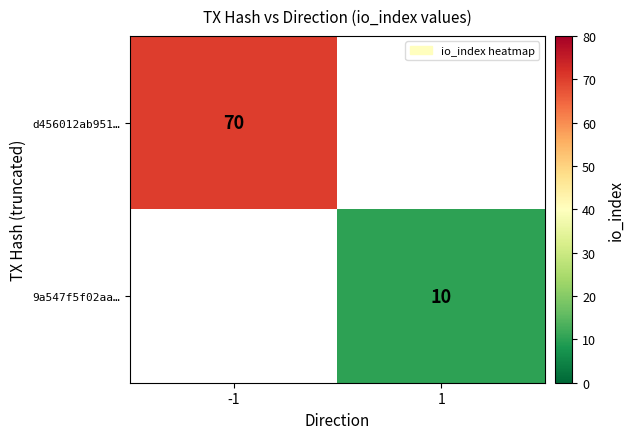

The value of d456012ab951… at -1 is 70. True or false?

True